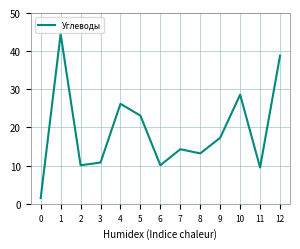

Between 11 and 4, which is larger?

4